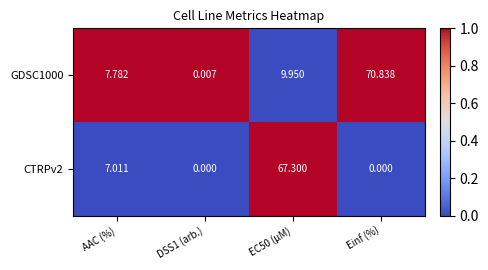

List the series in order of their overall mean, lowest first.

CTRPv2, GDSC1000